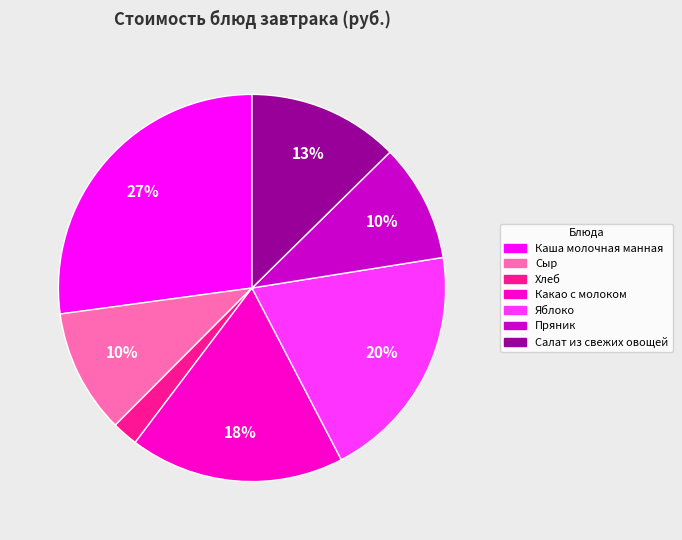

Which slice is the largest?

Каша молочная манная